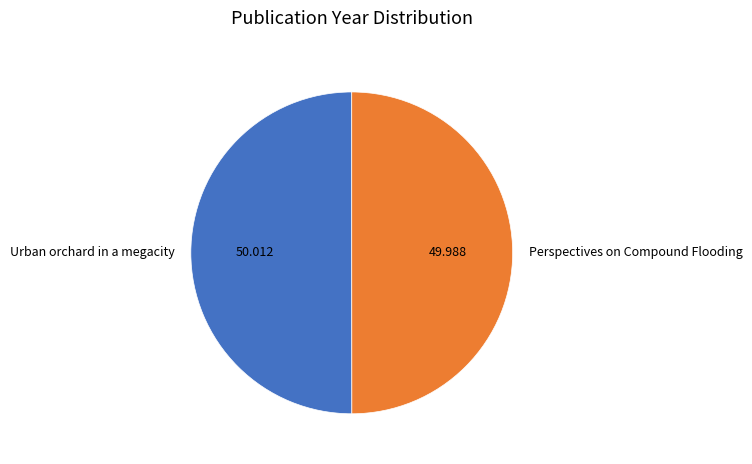

Do Urban orchard in a megacity and Perspectives on Compound Flooding together represent more than half of the pie?

Yes